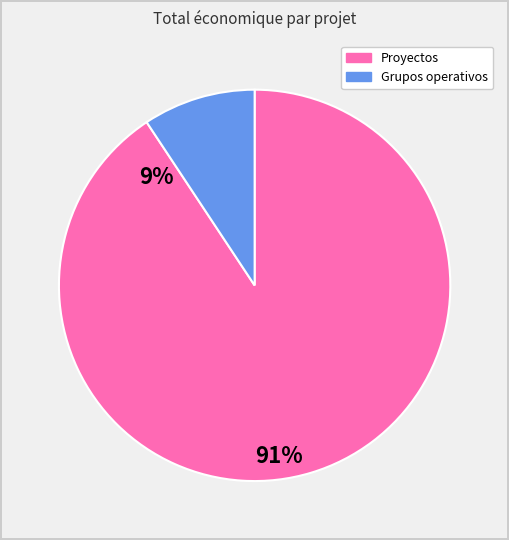

Is there any slice that represents more than half of the pie?

Yes